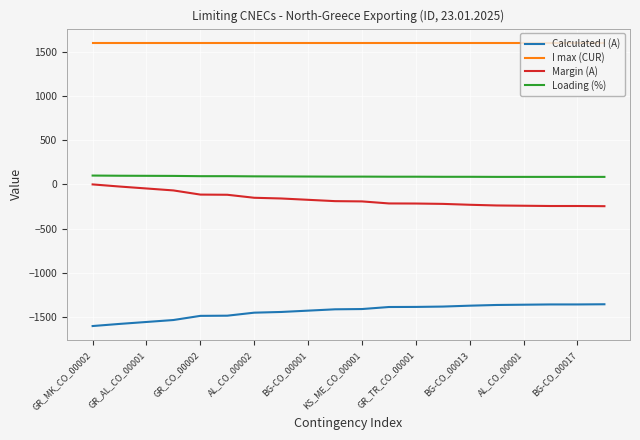

What is the smallest value displayed?

-1600